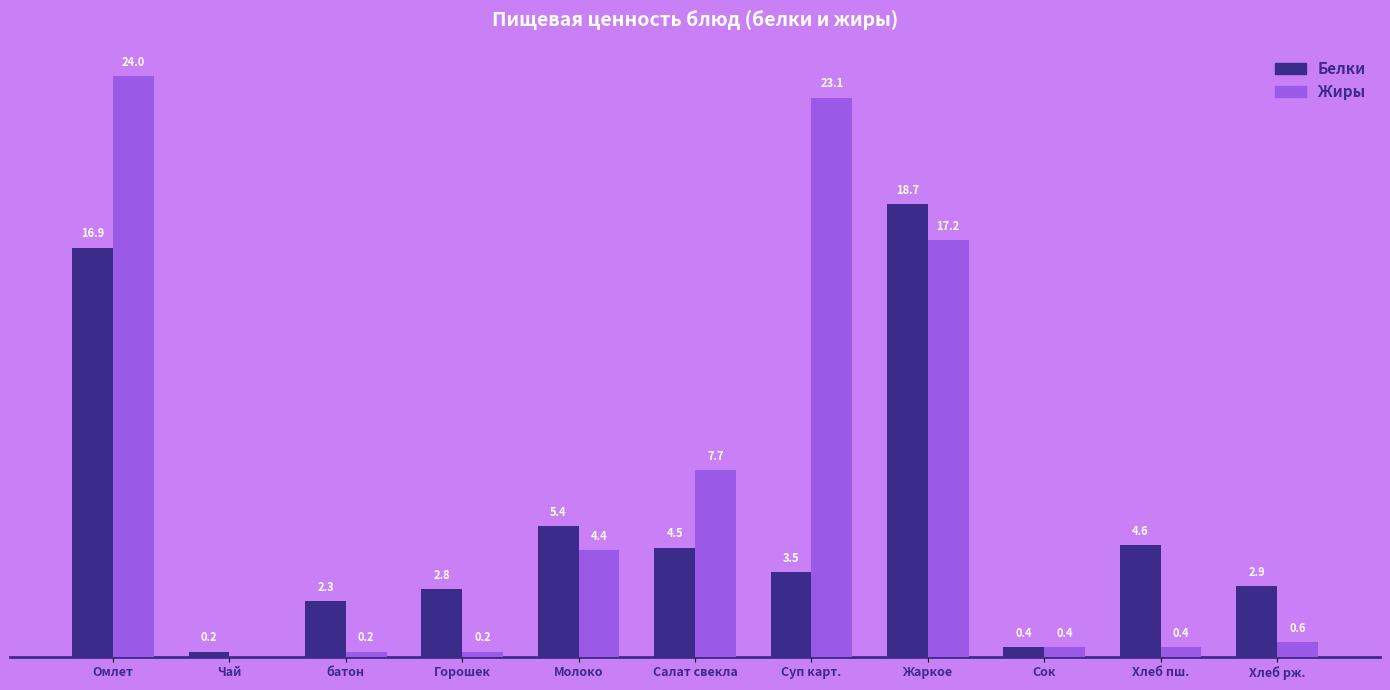

Which category has the highest value in the Жиры series?

Омлет